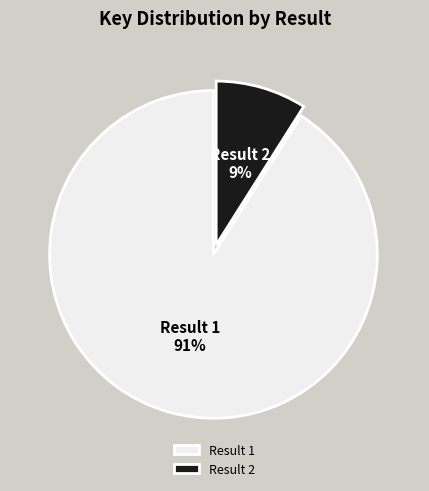

Count the number of slices in the pie.

2